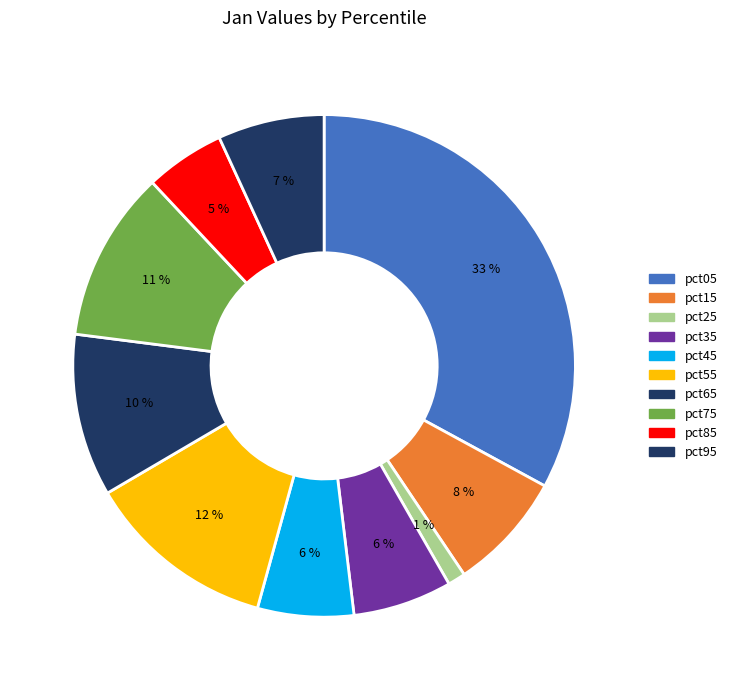

What is the smallest slice in the pie chart?

pct25